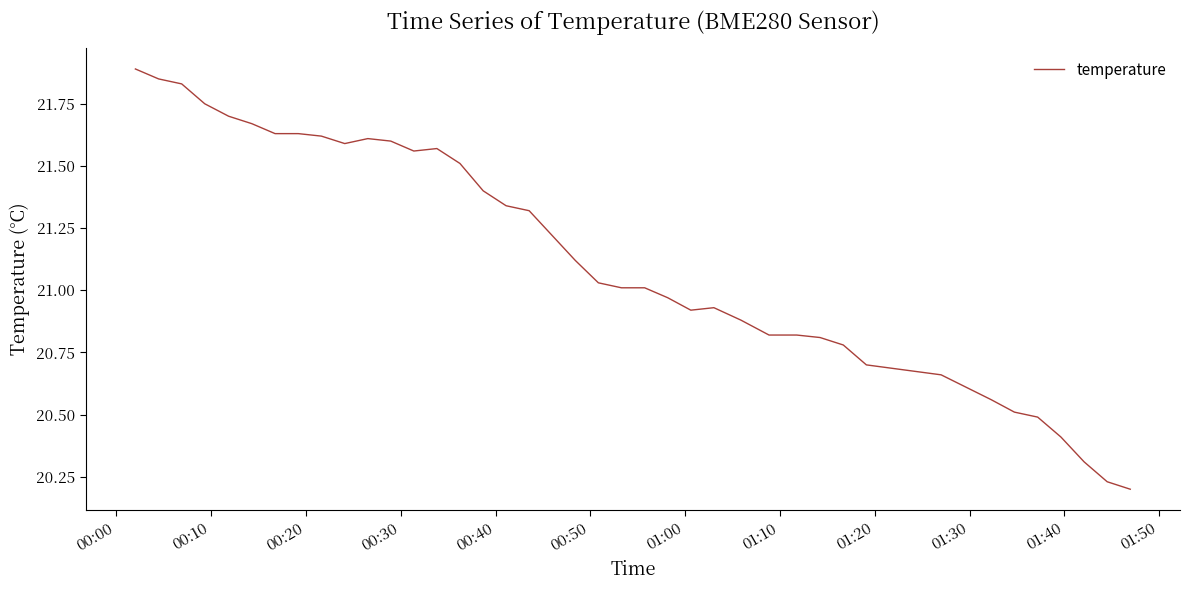

How many lines are shown in the chart?

1